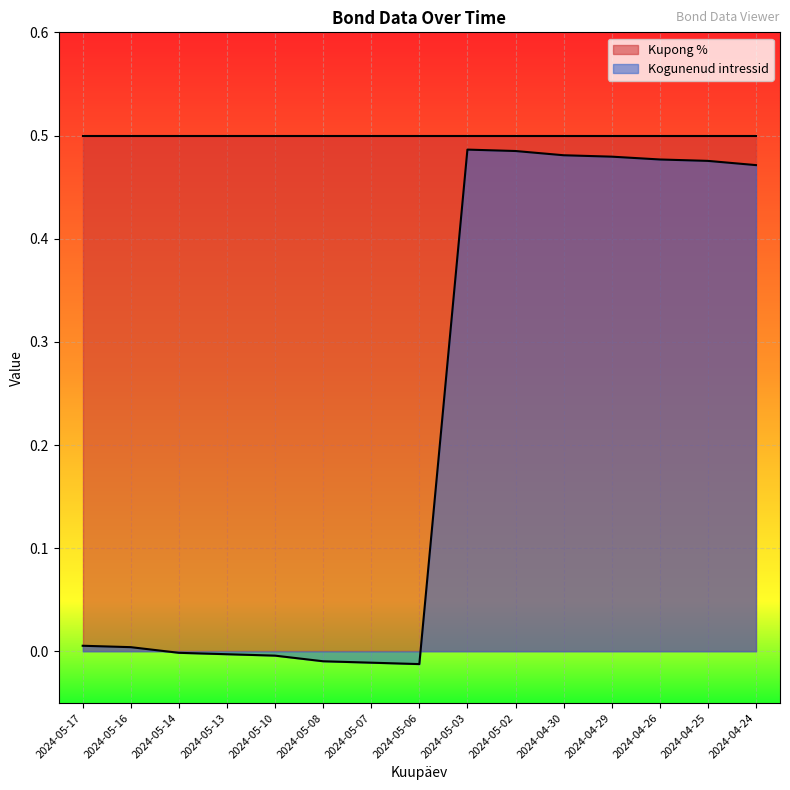

Is it true that the value at 2024-05-02 is 0.5?

True